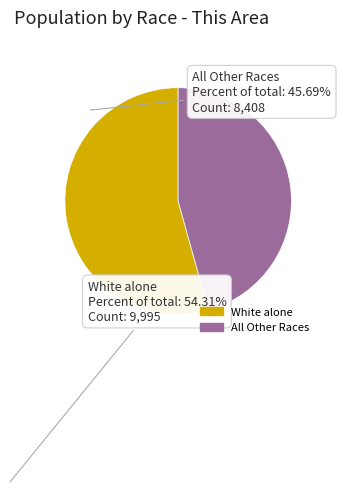

Combined, do All Other Races and White alone account for over 50%?

Yes